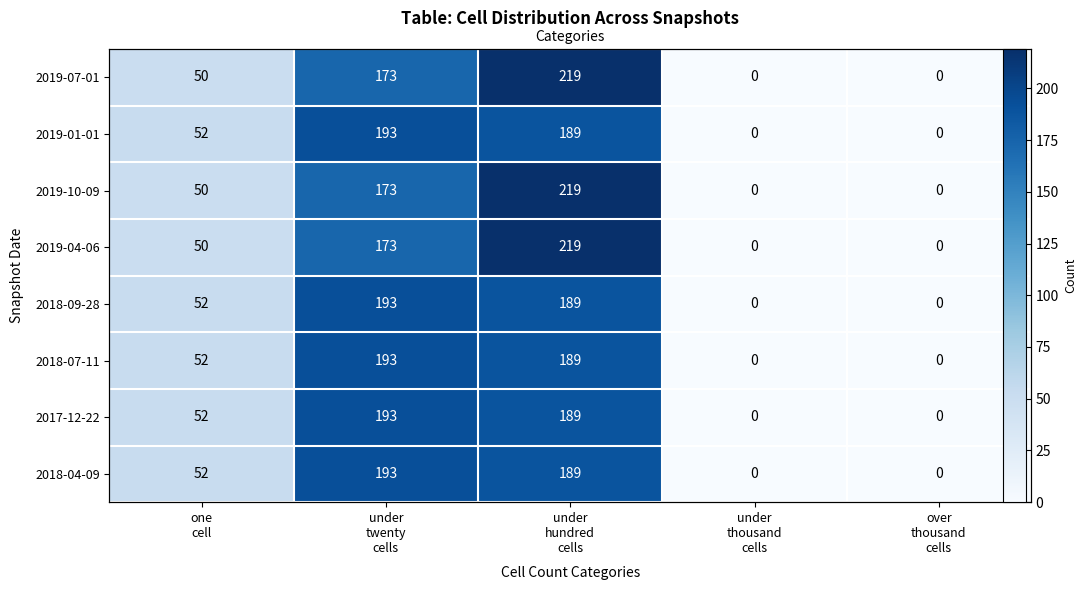

Where is 2018-04-09 nearest to the value 96?

one cell